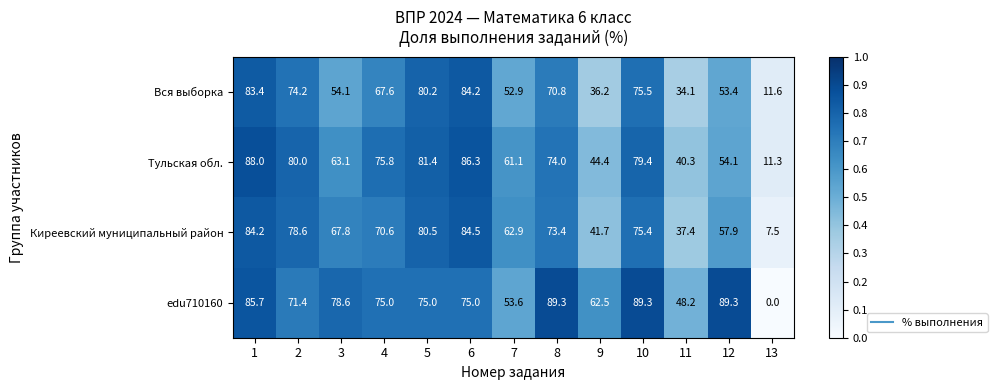

Which series changed the most between 2 and 7?

Вся выборка